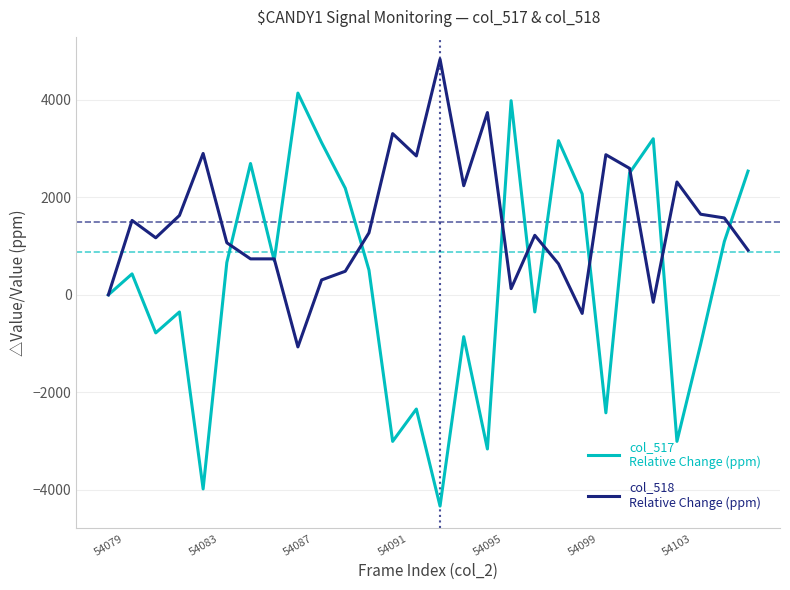

What is the greatest value displayed?

4835.8